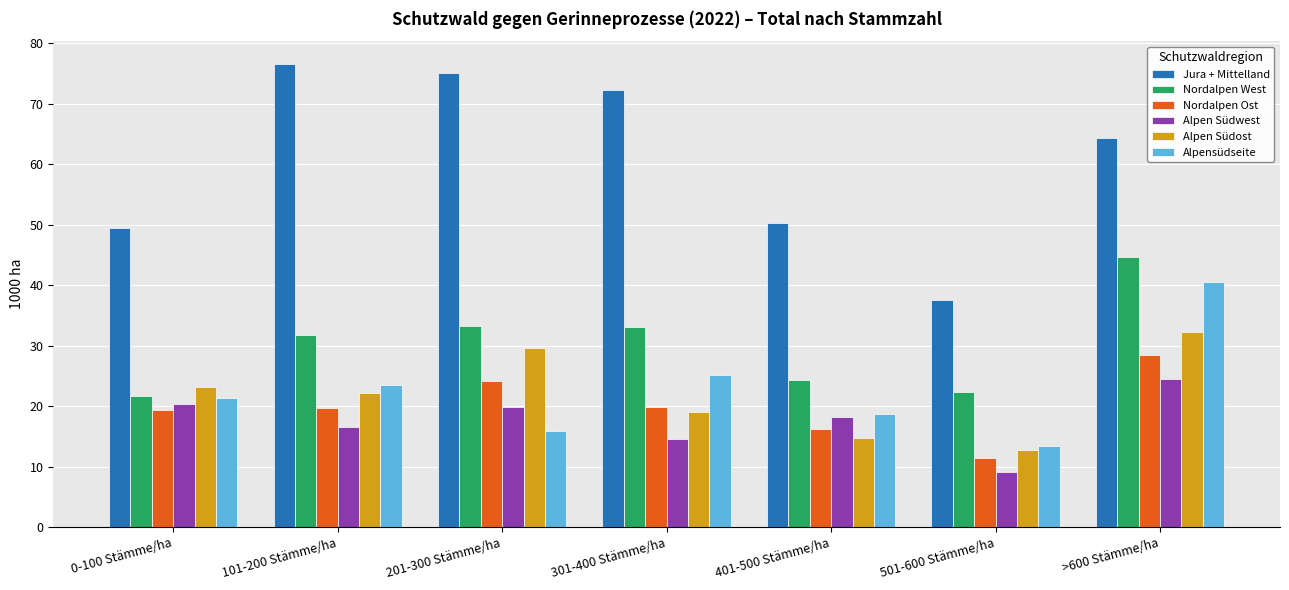

What is the average value of the Alpen Südwest series?

17.6